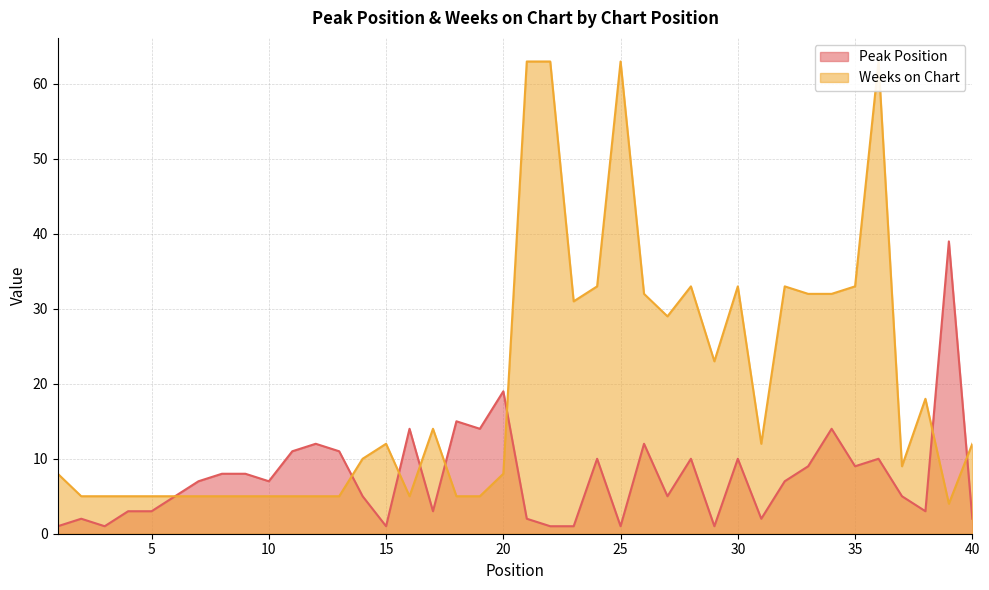

Reading left to right, list all the values displayed in this chart.

Peak Position: 1	2	1	3	3	5	7	8	8	7	11	12	11	5	1	14	3	15	14	19	2	1	1	10	1	12	5	10	1	10	2	7	9	14	9	10	5	3	39	2
Weeks on Chart: 8	5	5	5	5	5	5	5	5	5	5	5	5	10	12	5	14	5	5	8	63	63	31	33	63	32	29	33	23	33	12	33	32	32	33	63	9	18	4	12